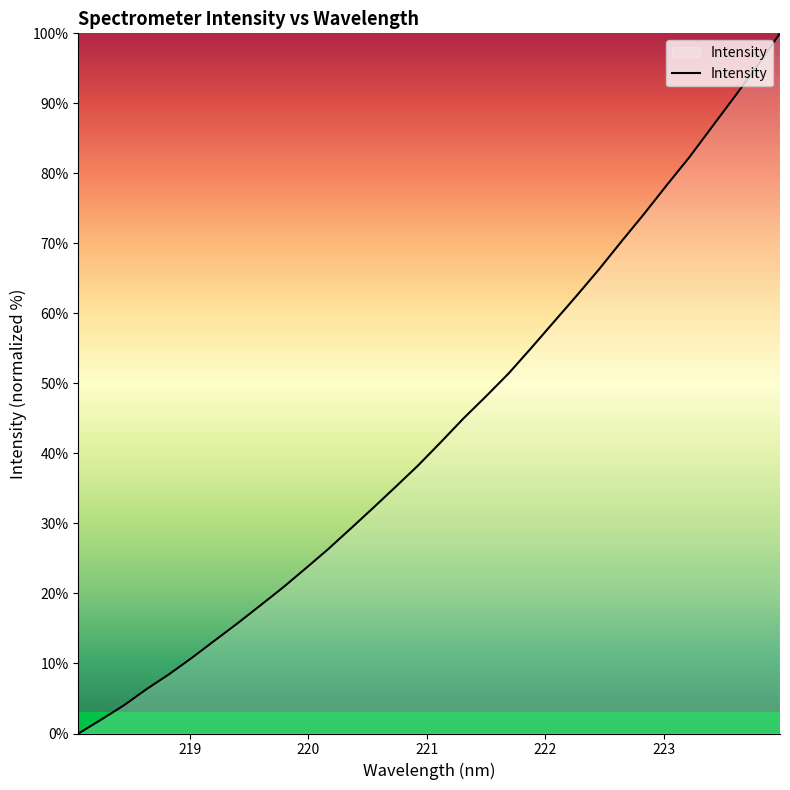

What is the difference between the maximum and minimum values?

100.0